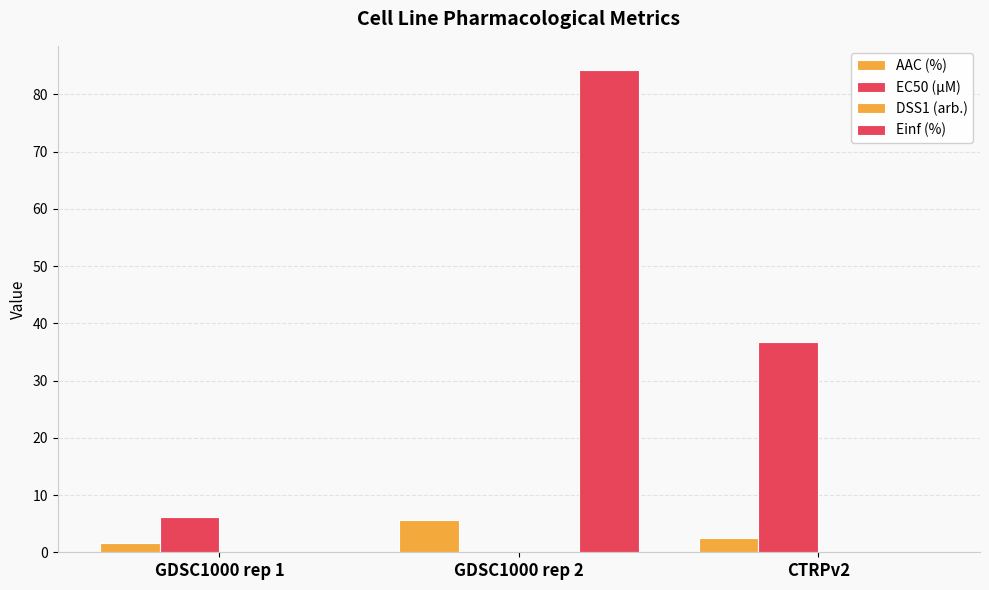

Which series has the widest spread of values?

Einf (%)